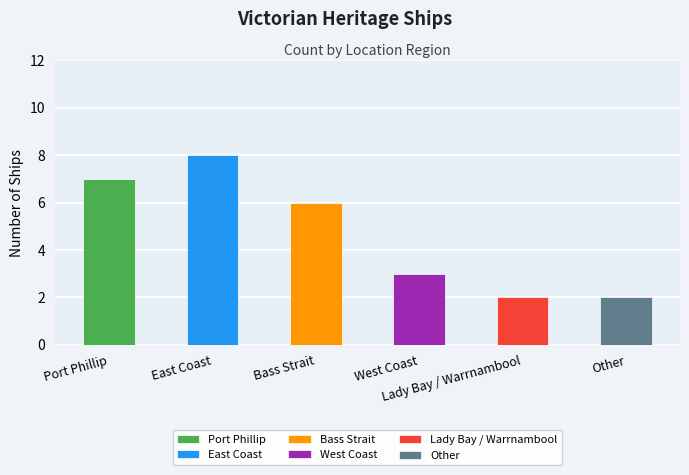

What is the change in value from Port Phillip to East Coast?

+1